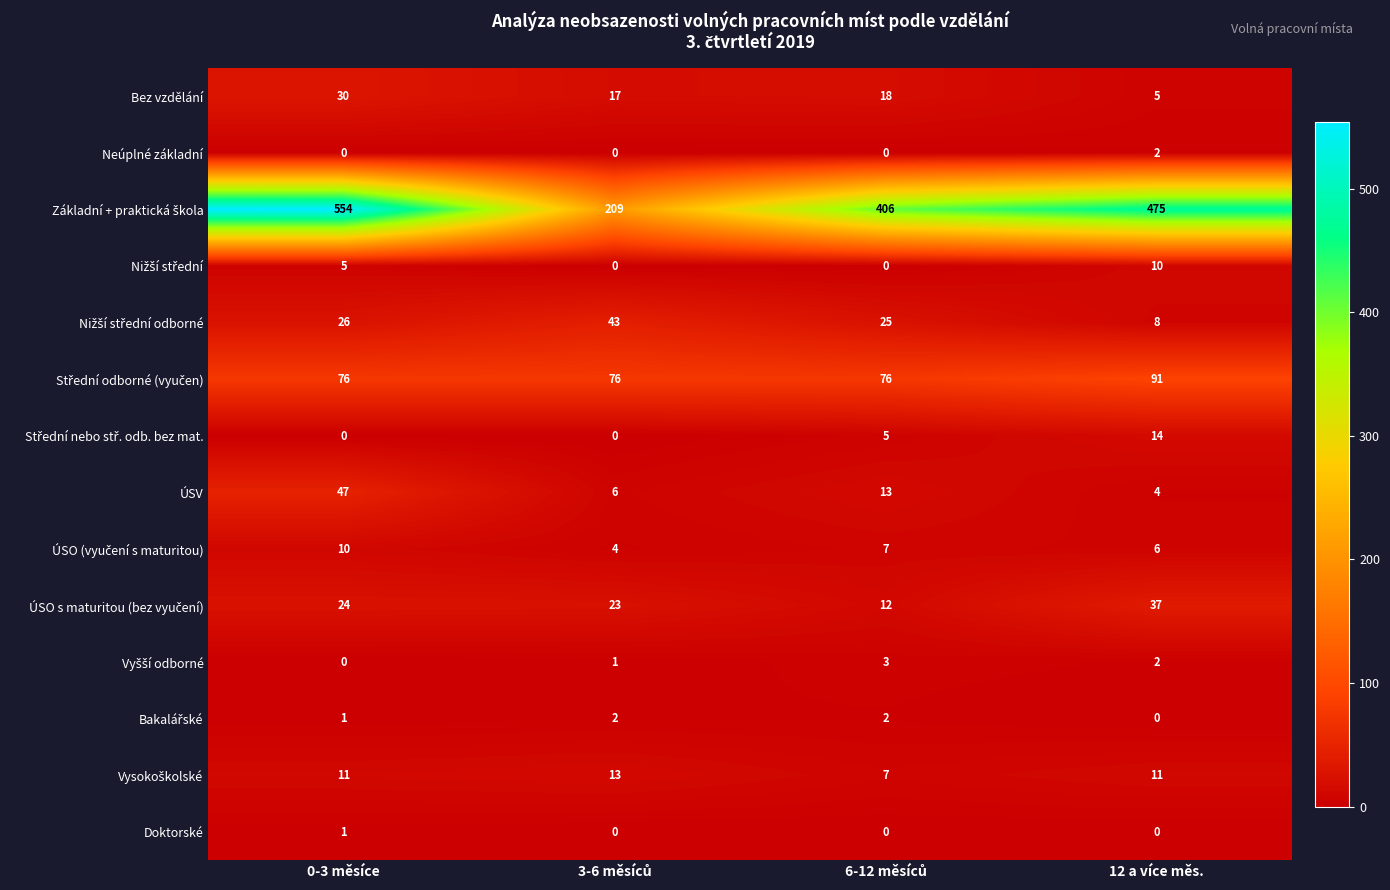

At which category is the sum across all series the highest?

0-3 měsíce